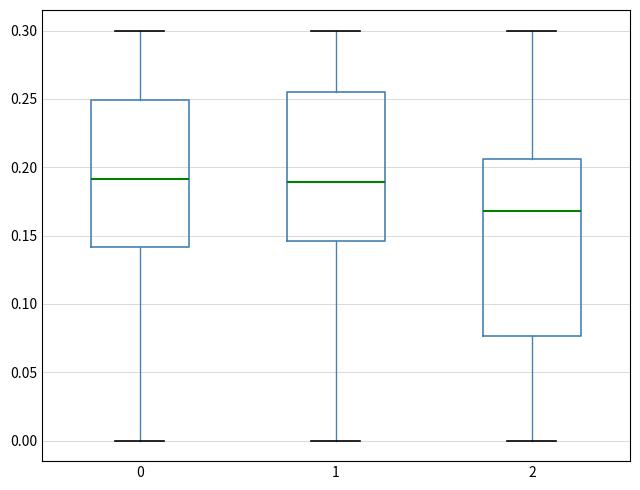

Reading left to right, read every box against the y-axis: the position of its median line, the range the box covers, and the ends of its whiskers. The values are not printed on the chart, so give them approximately, as read against the axis.

0: median 0.190, box 0.140 to 0.250, whiskers 0.000 to 0.300
1: median 0.190, box 0.145 to 0.255, whiskers 0.000 to 0.300
2: median 0.170, box 0.075 to 0.205, whiskers 0.000 to 0.300